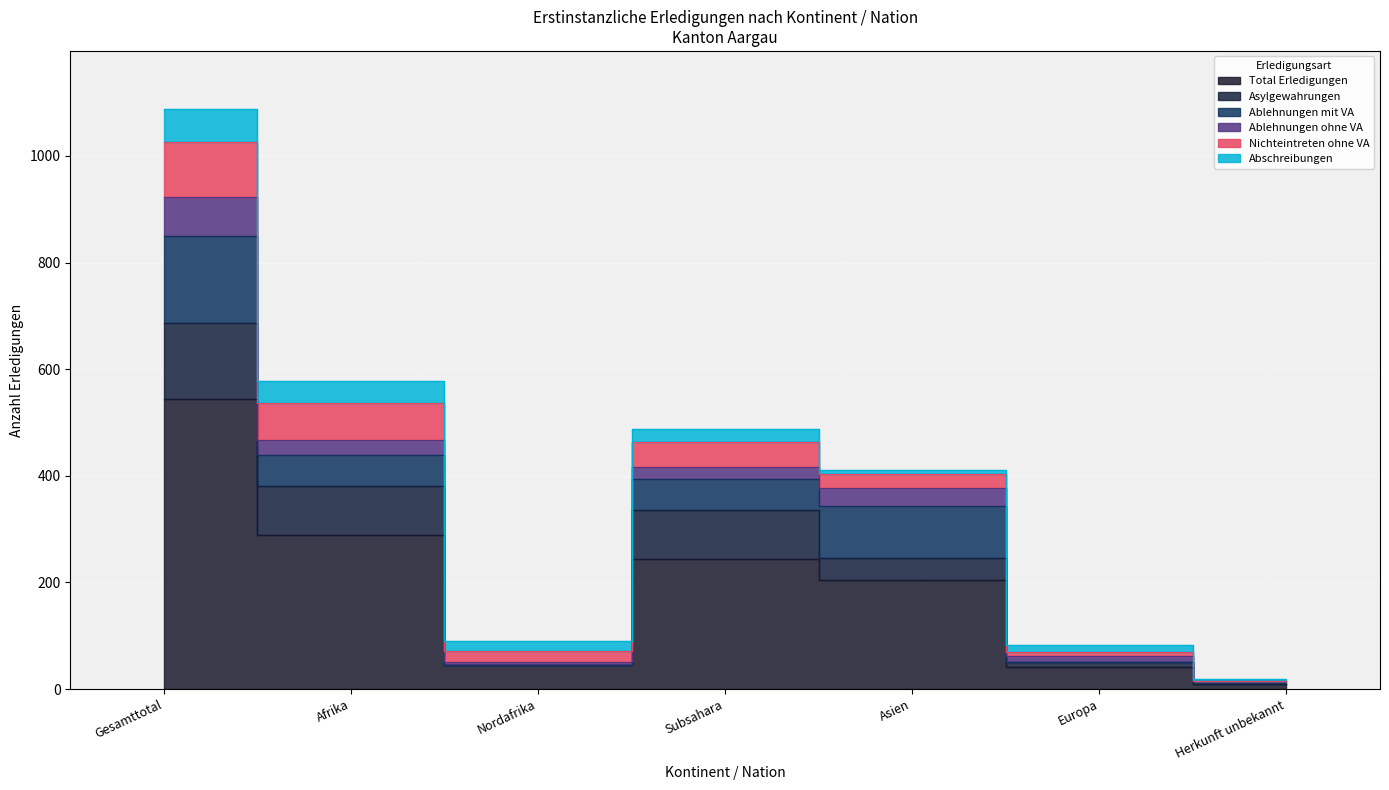

What is the total value across all series at Asien?

410